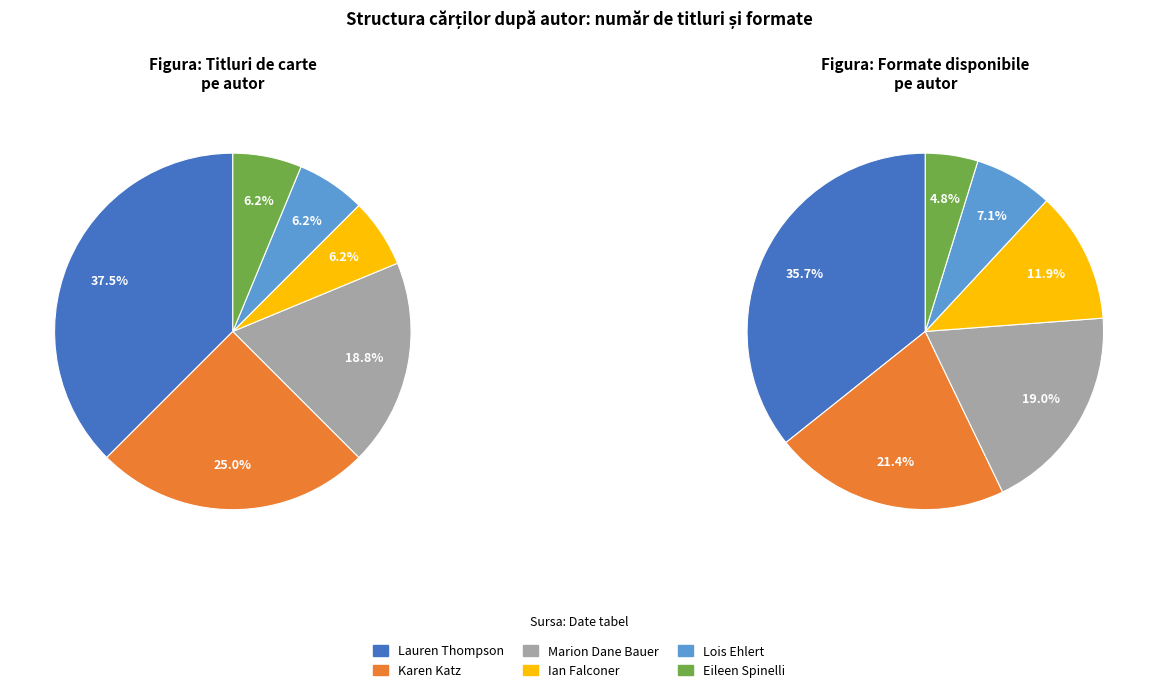

Does Karen Katz (1706521) represent more than half of the total?

No